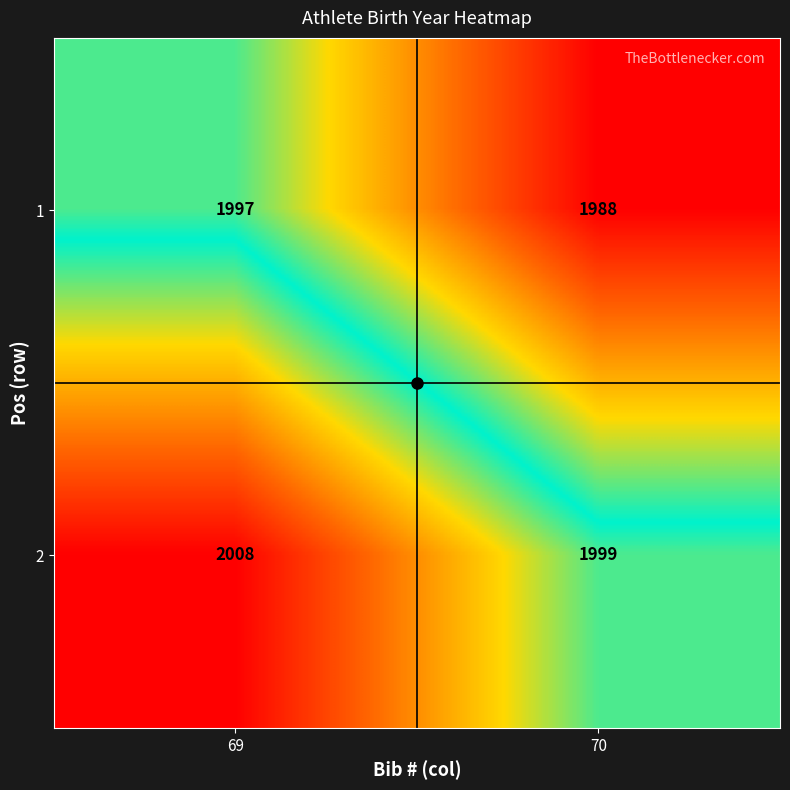

The value of 1 at 69 is 1997. True or false?

True